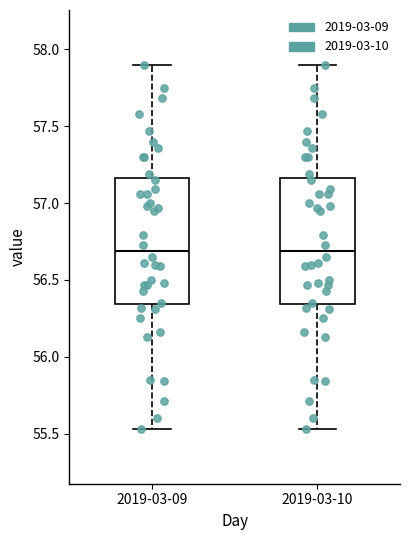

Reading left to right, read every box against the y-axis: the position of its median line, the range the box covers, and the ends of its whiskers. The values are not printed on the chart, so give them approximately, as read against the axis.

2019-03-09: median 56.70, box 56.35 to 57.15, whiskers 55.55 to 57.90
2019-03-10: median 56.70, box 56.35 to 57.15, whiskers 55.55 to 57.90